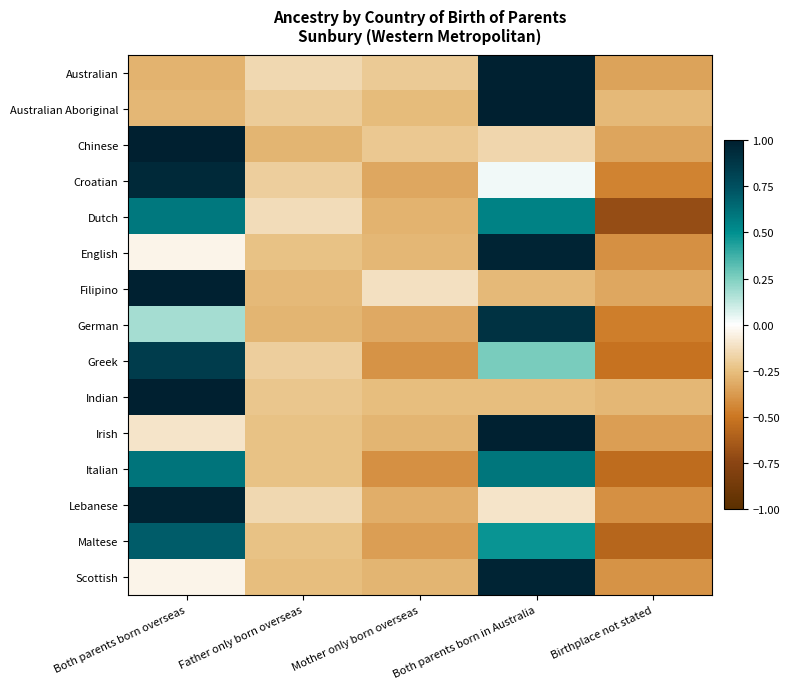

At which category is the sum across all series the highest?

Both parents born overseas